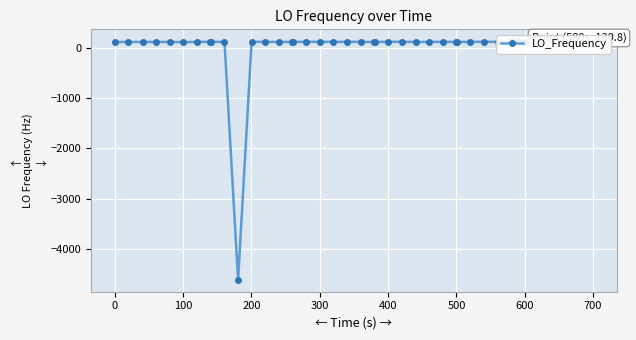

The chart shows a value of 27.4 at 700. True or false?

False